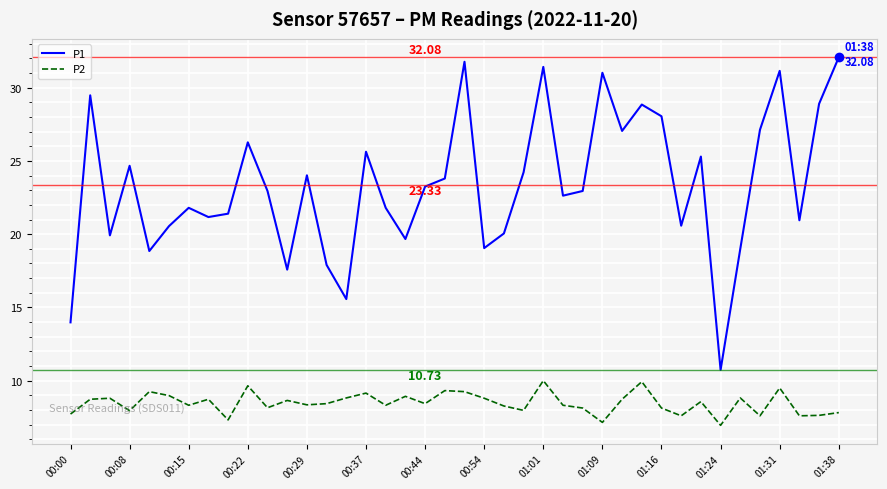

True or false: P1 and P2 cross at least once.

False